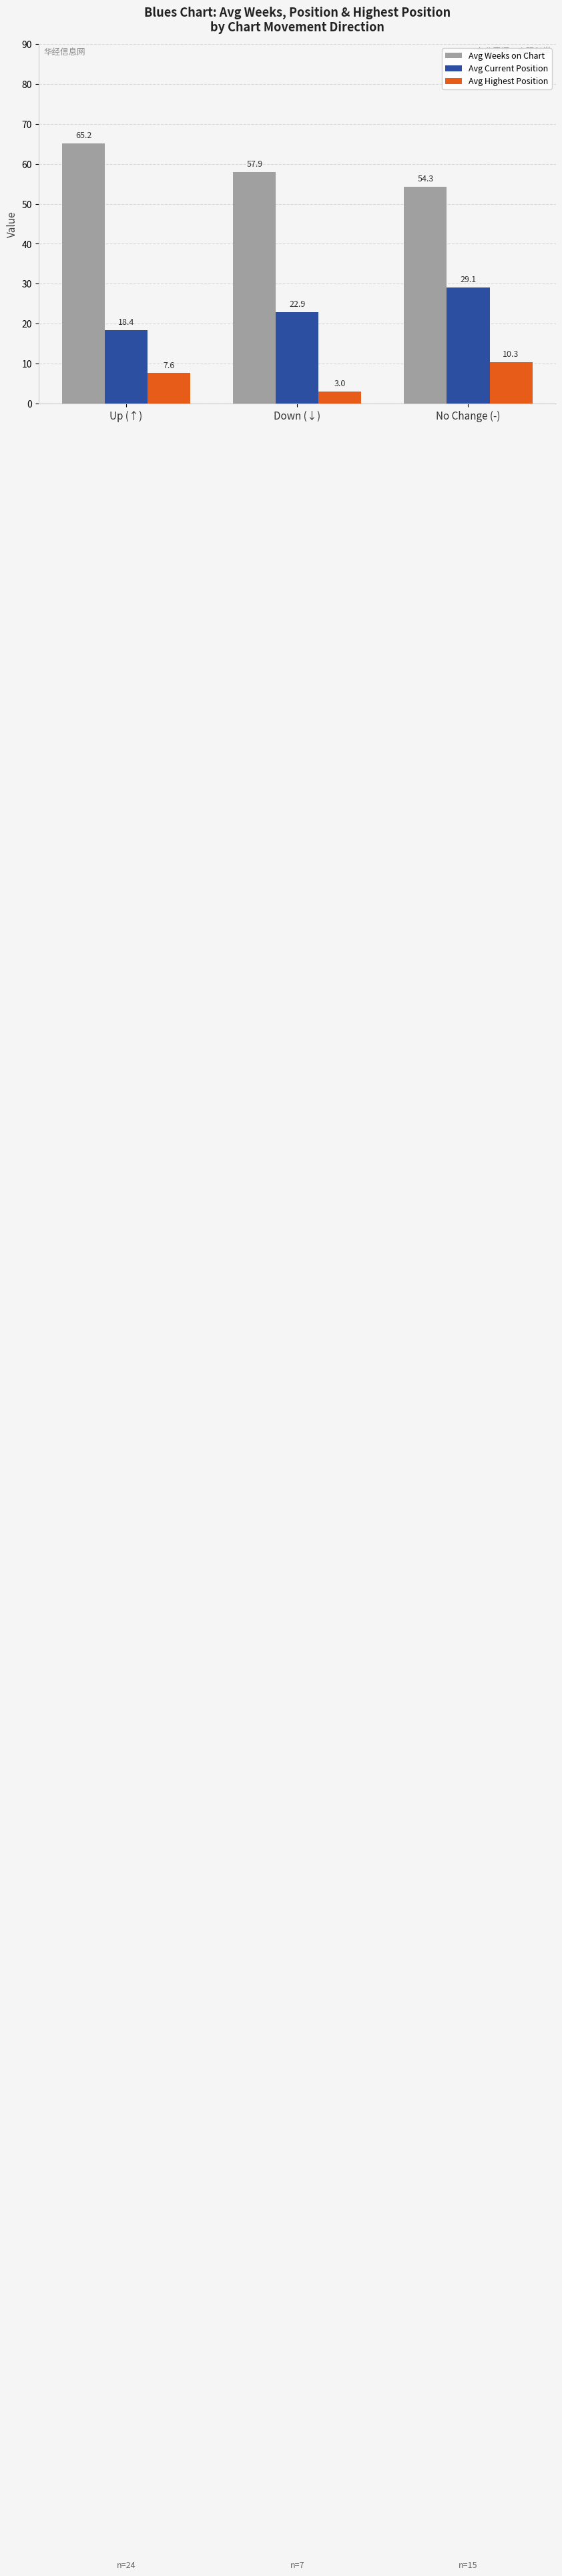

How many data points does each series have?

3